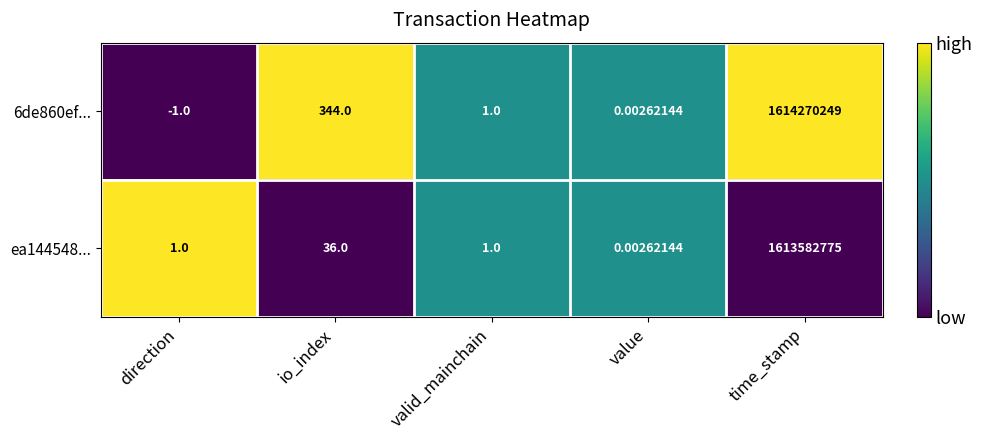

At which category does the chart reach its minimum across all series?

direction